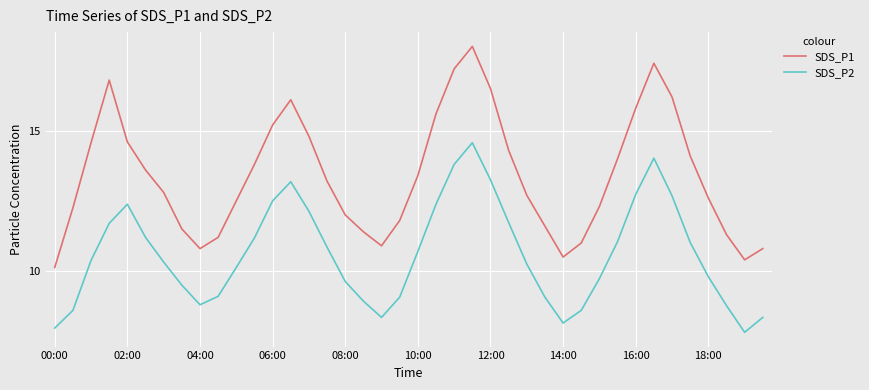

What is the minimum value shown in the chart?

7.8